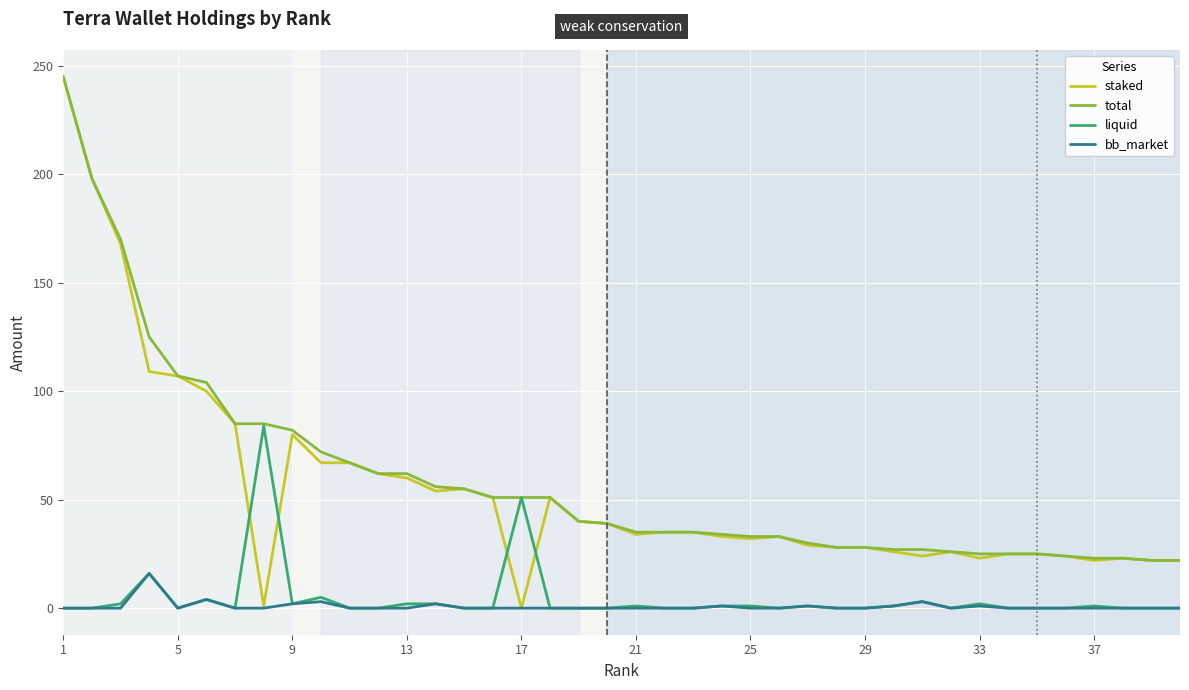

True or false: liquid and staked intersect in this chart.

True